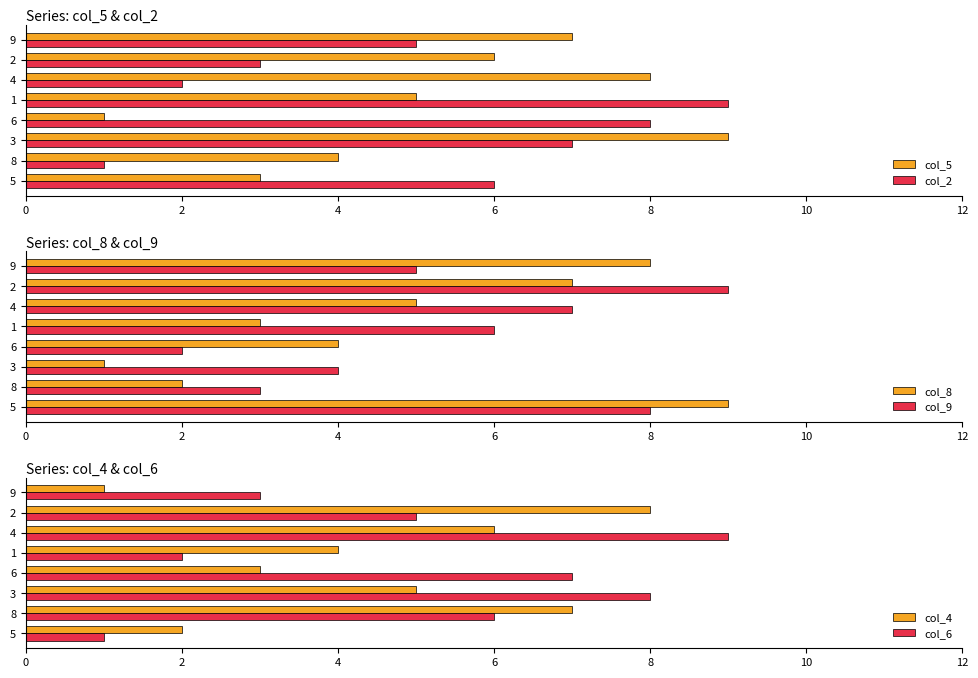

The value of col_4 at 5 is 3. True or false?

False